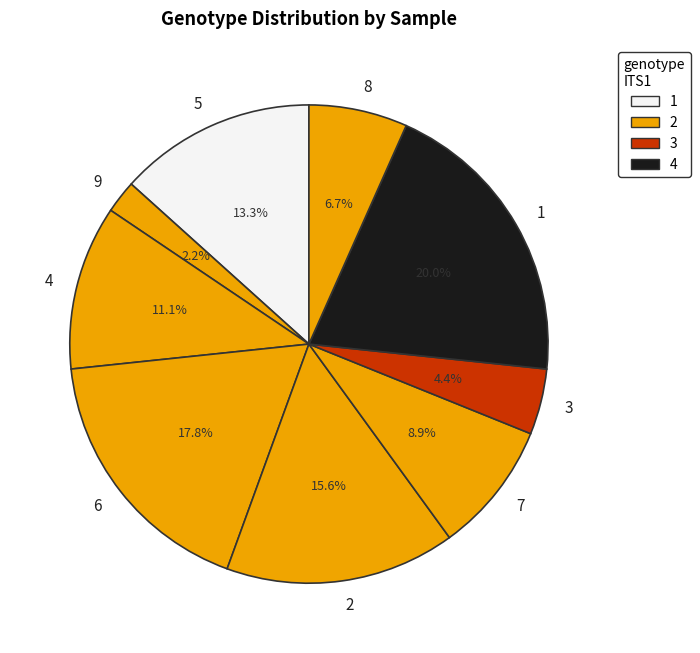

How many segments does this pie chart have?

9